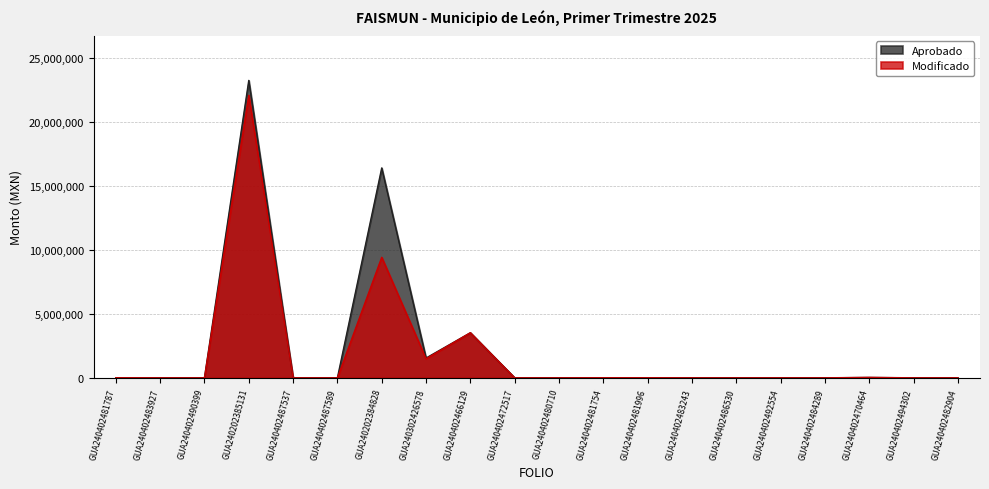

Where is the first local maximum for Modificado?

GUA240202385131